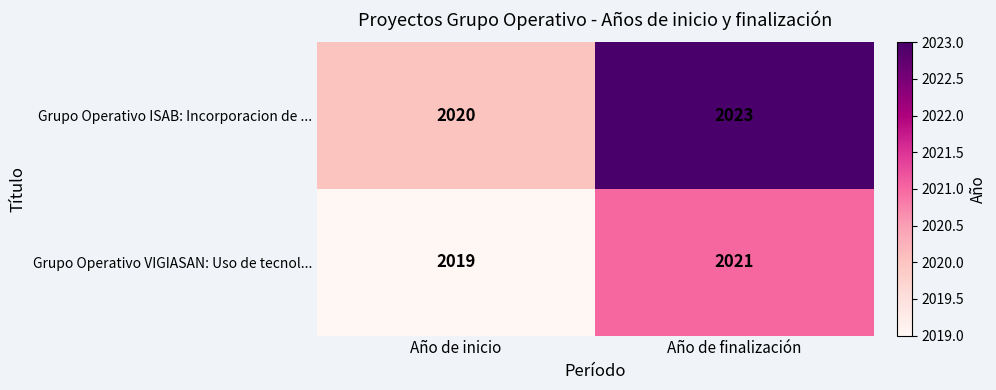

Read the Grupo Operativo ISAB: Incorporacion de ... value at Año de inicio.

2020